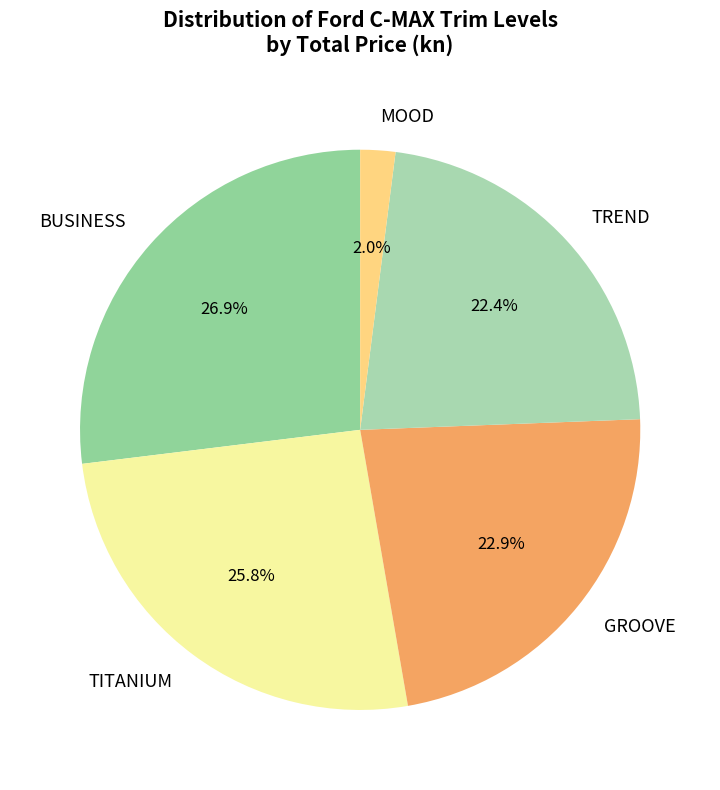

What is the smallest slice in the pie chart?

MOOD